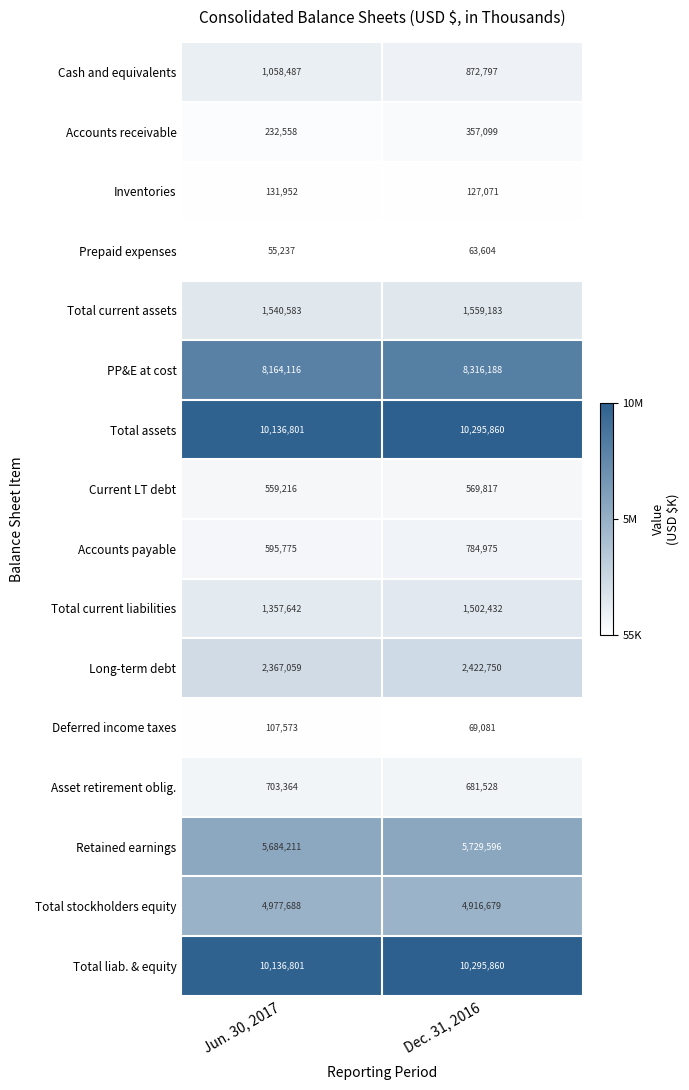

List the labels in order of Accounts payable value, largest first.

Dec. 31, 2016, Jun. 30, 2017